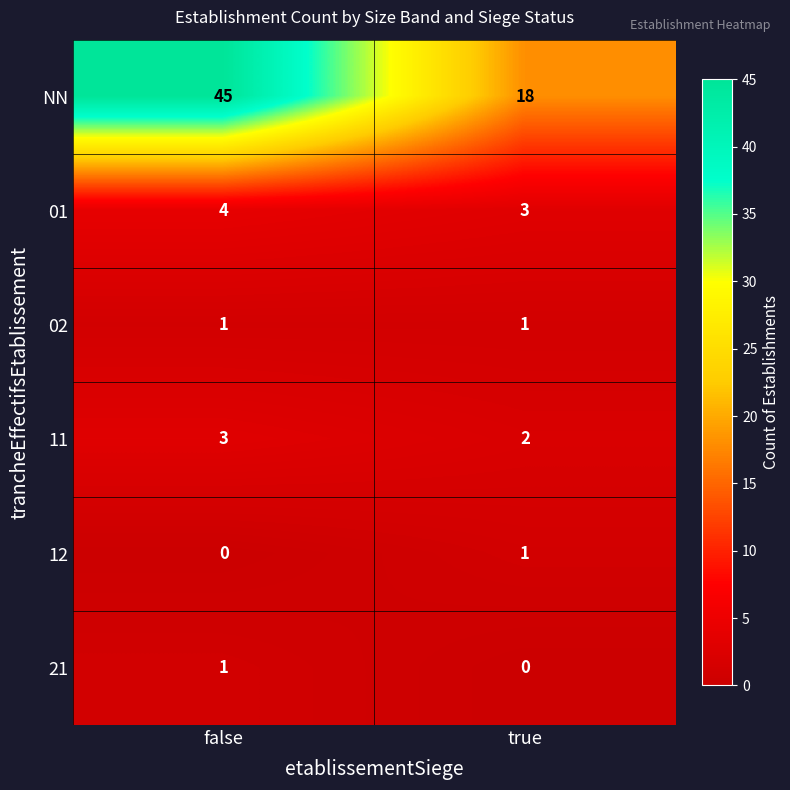

Is it true that NN equals 18 at true?

True